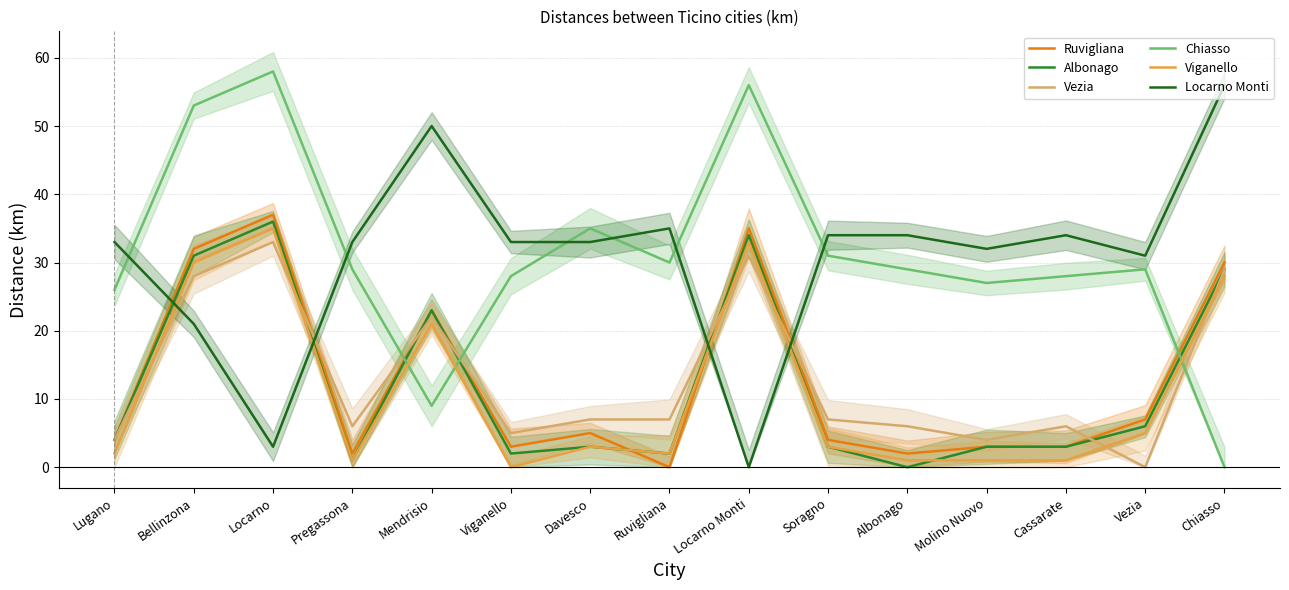

How many lines are shown in the chart?

6